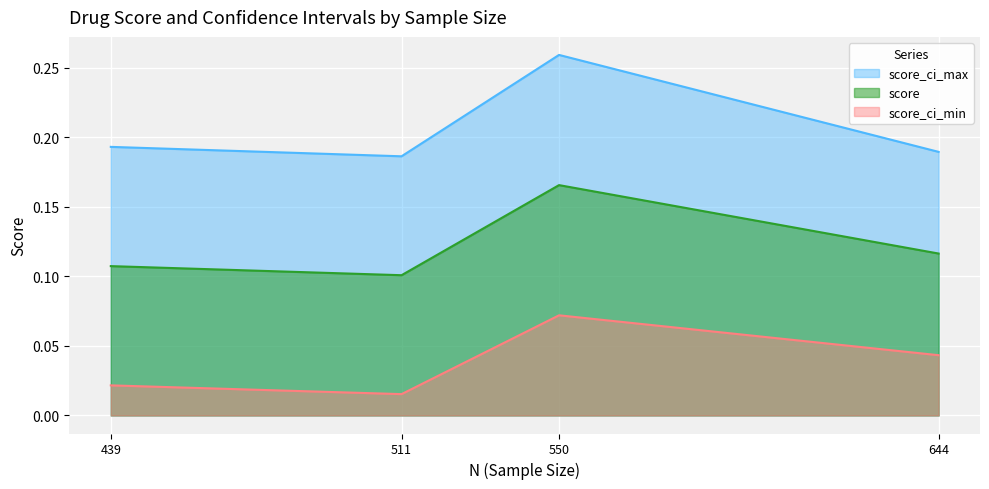

List the series in order of their peak value, highest first.

score_ci_max, score, score_ci_min